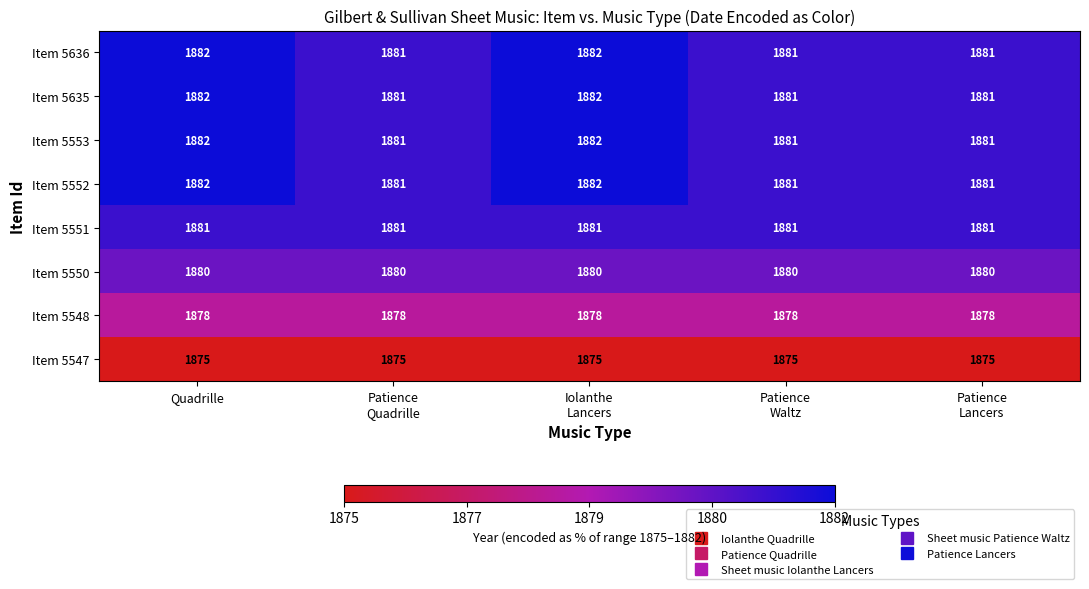

What is the total value across all series at Quadrille?

15042